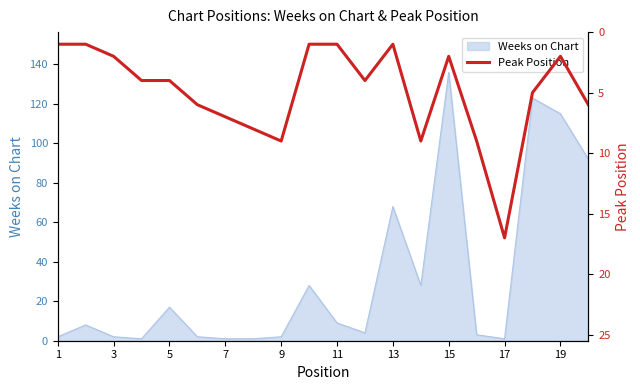

True or false: the data has more than 1 interior local peaks.

True